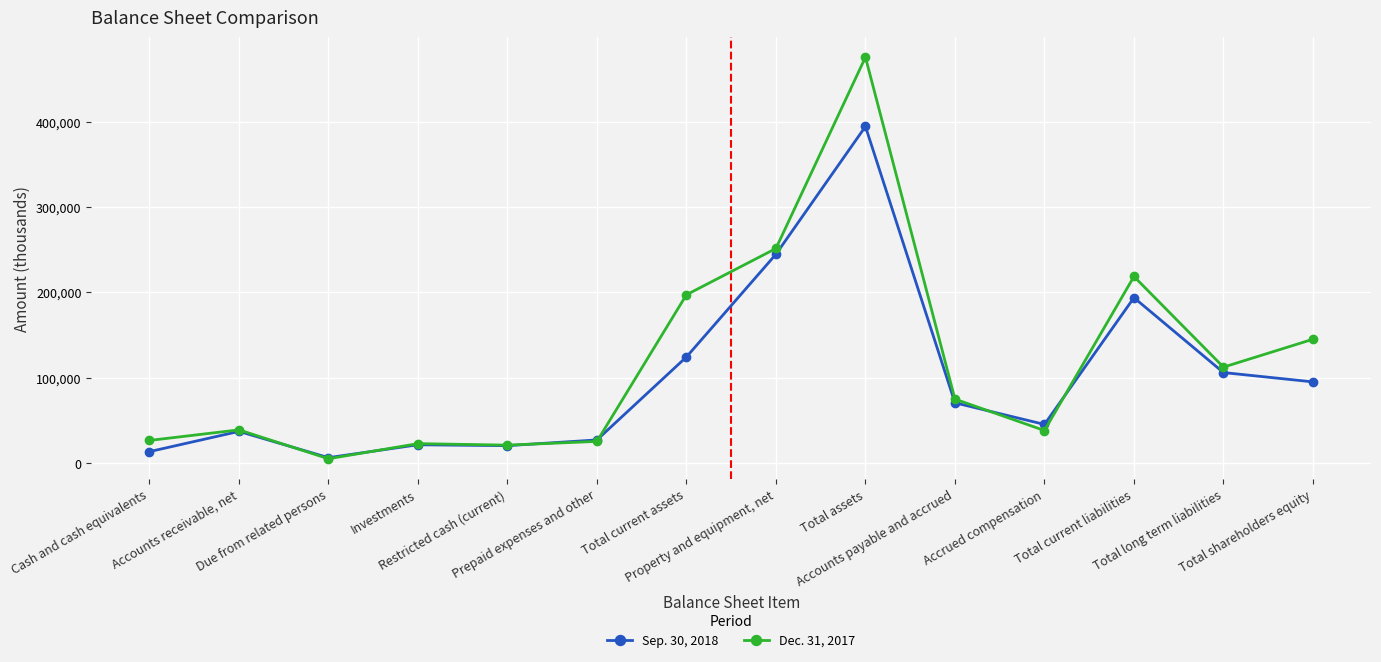

List the series in order of their overall mean, lowest first.

Sep. 30, 2018, Dec. 31, 2017